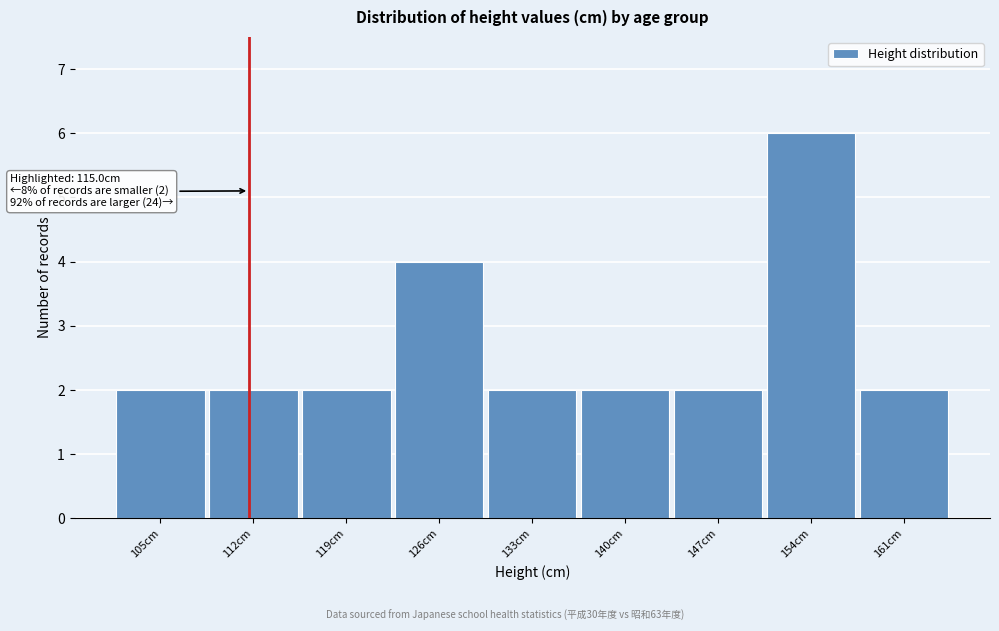

Reading left to right, transcribe all the data shown in this chart.

105cm=2	112cm=2	119cm=2	126cm=4	133cm=2	140cm=2	147cm=2	154cm=6	161cm=2